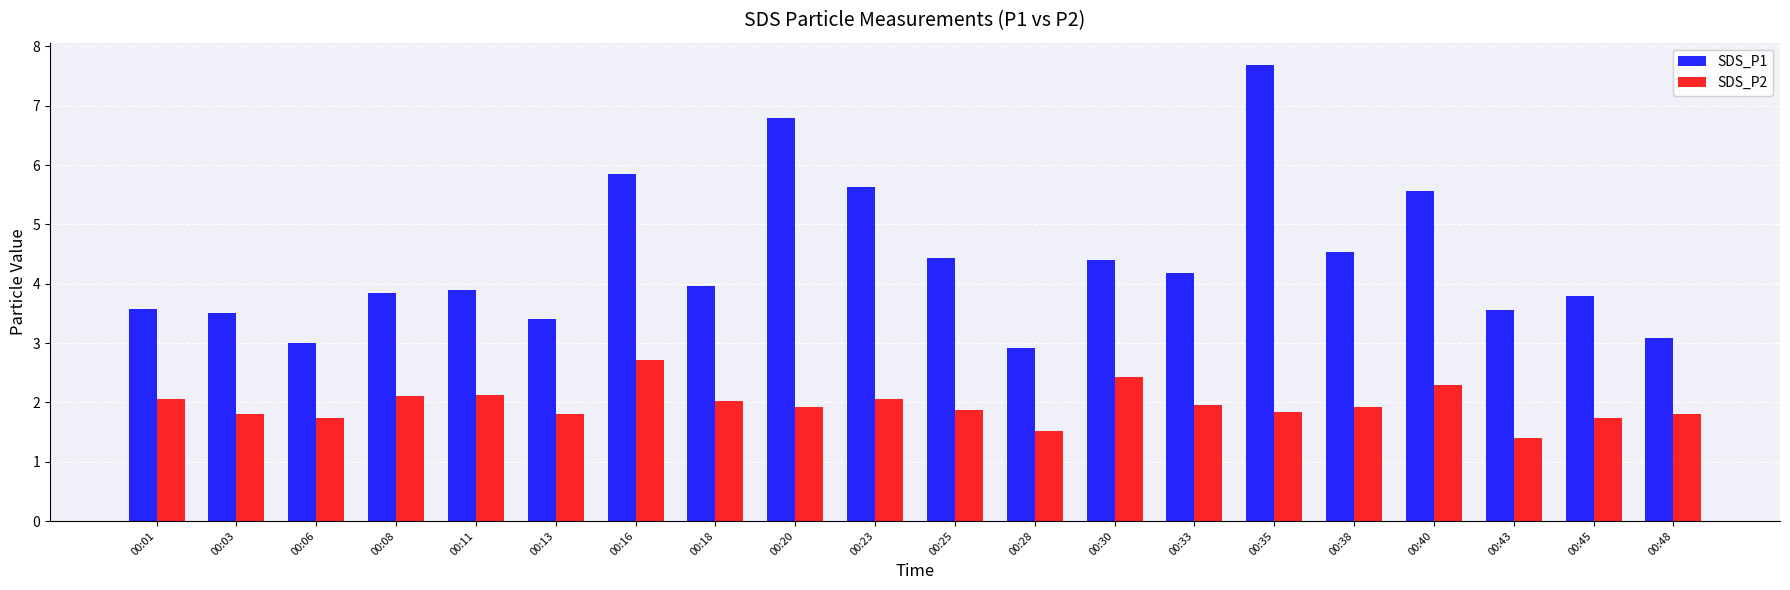

How many groups of bars are there?

20